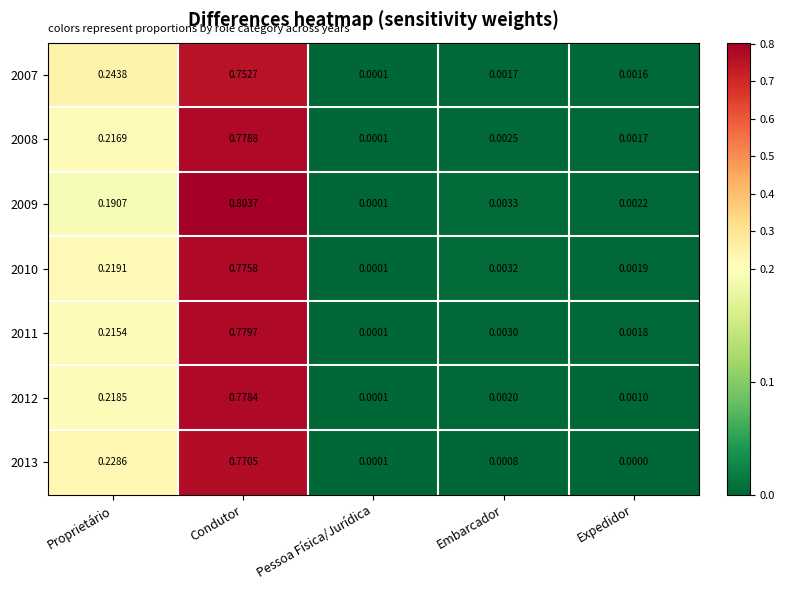

At which category does the chart reach its minimum across all series?

Expedidor